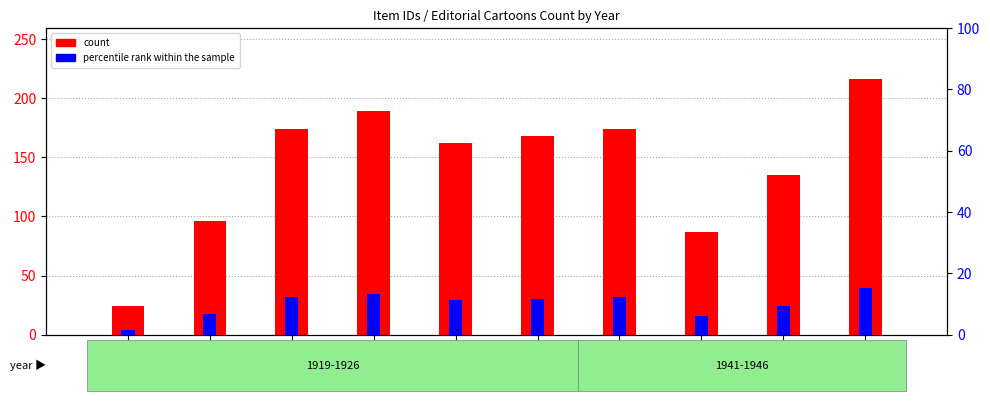

Where does the count series first go above 168?

Item 4858